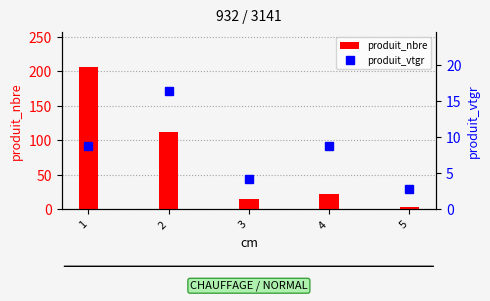

Are the bars grouped side by side (vs. stacked)?

Yes